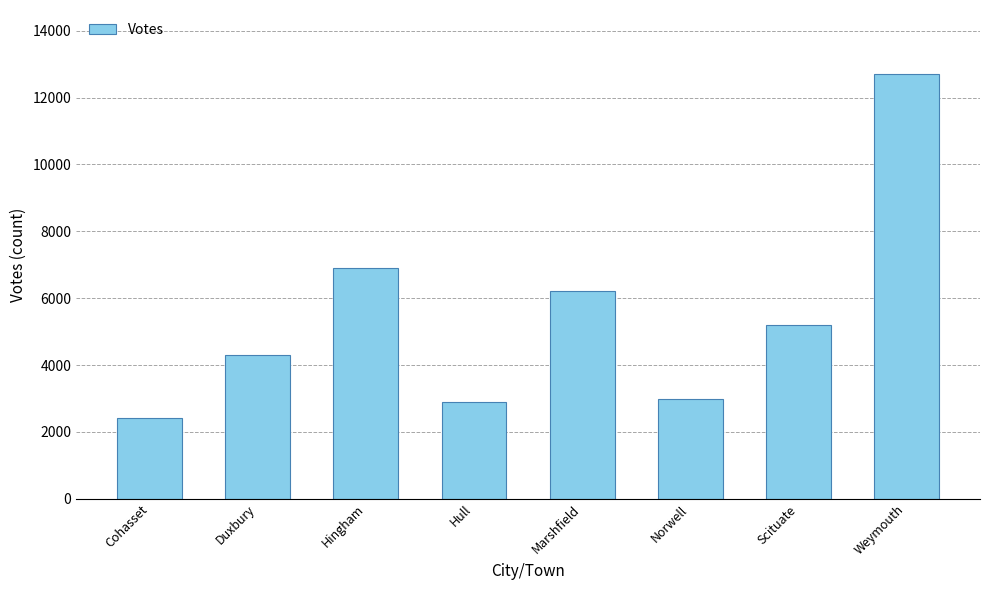

The value at Scituate is 8786. True or false?

False